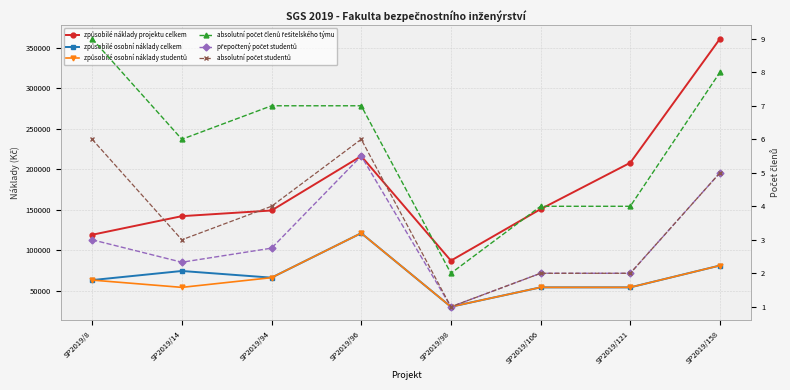

Which series changed the most between SP2019/8 and SP2019/96?

způsobilé náklady projektu celkem